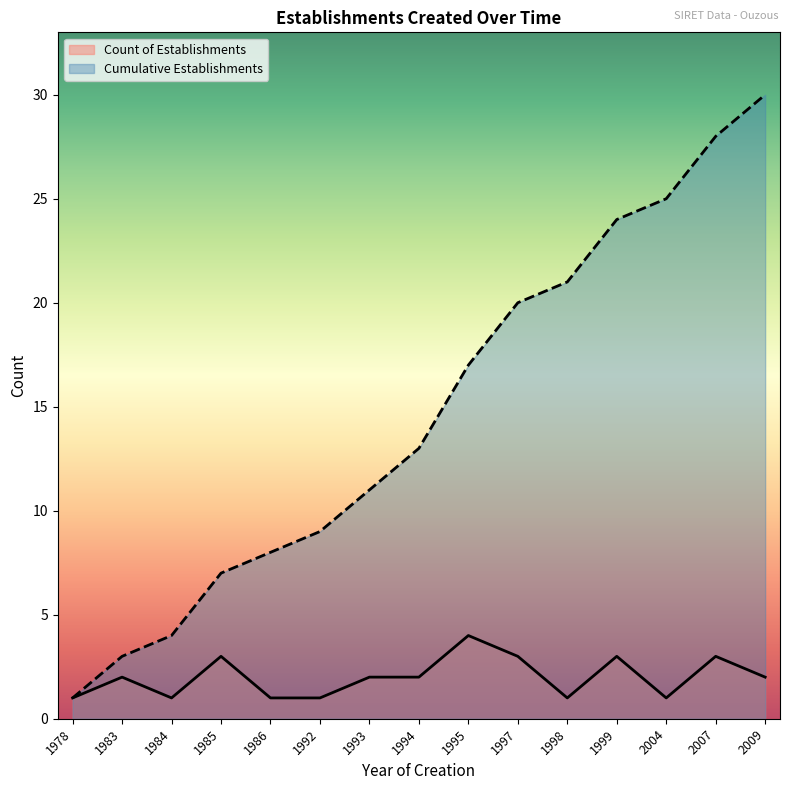

What is the difference between the maximum and minimum values?

29